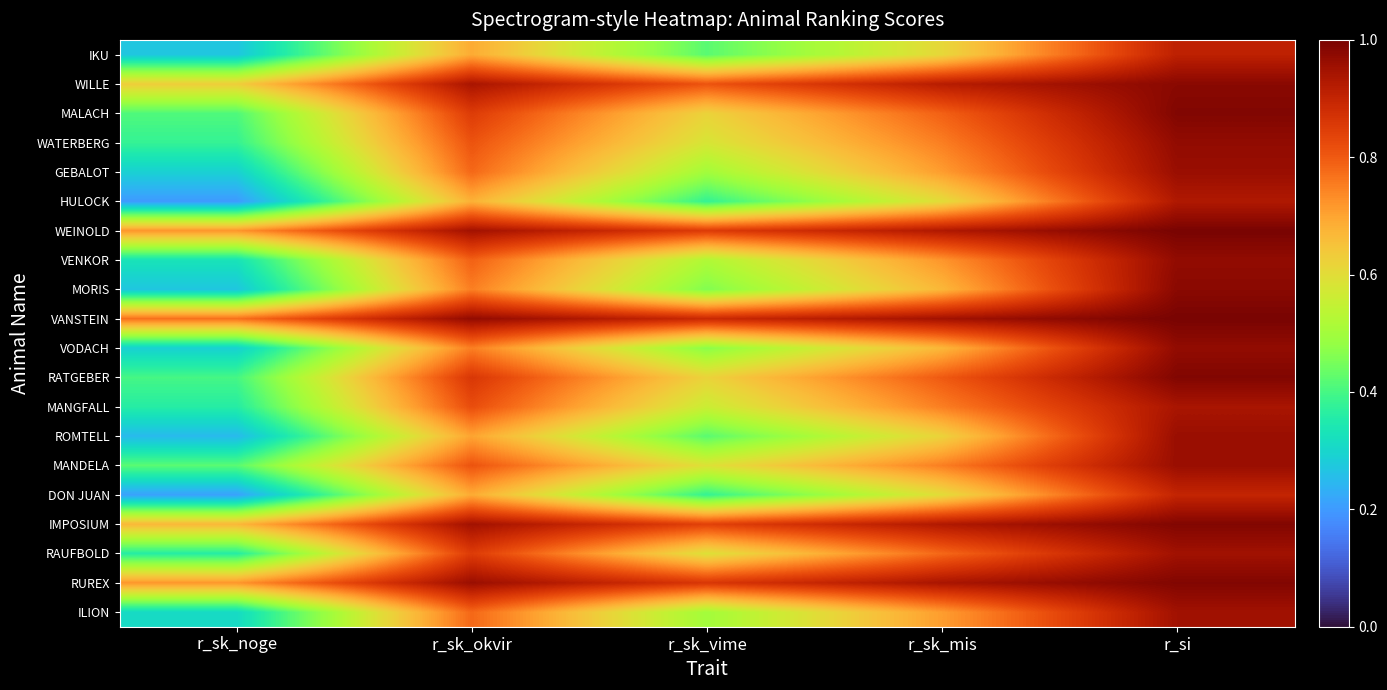

Which series has the largest total across all categories?

VANSTEIN